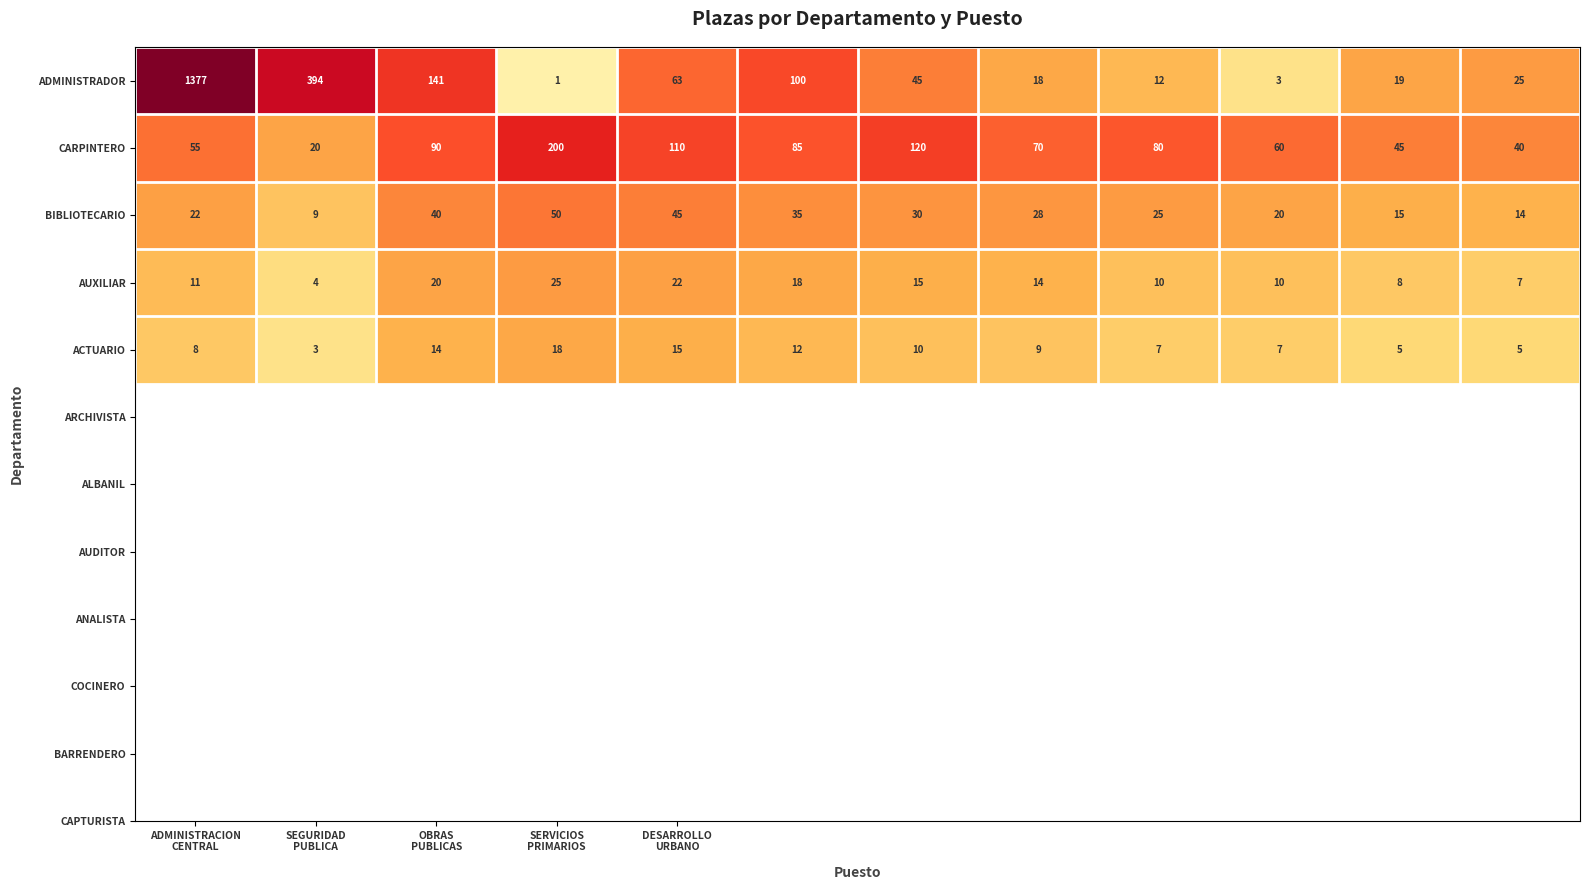

What is the highest value of the CARPINTERO series?

200